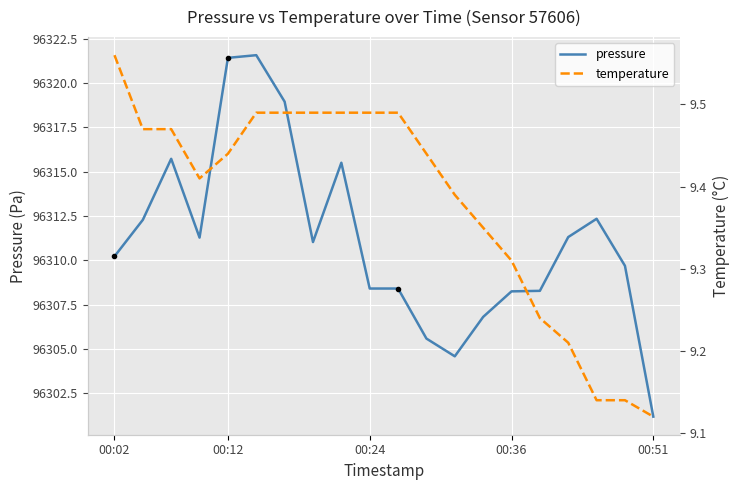

The pressure series shows 66270.0 at 13. True or false?

False